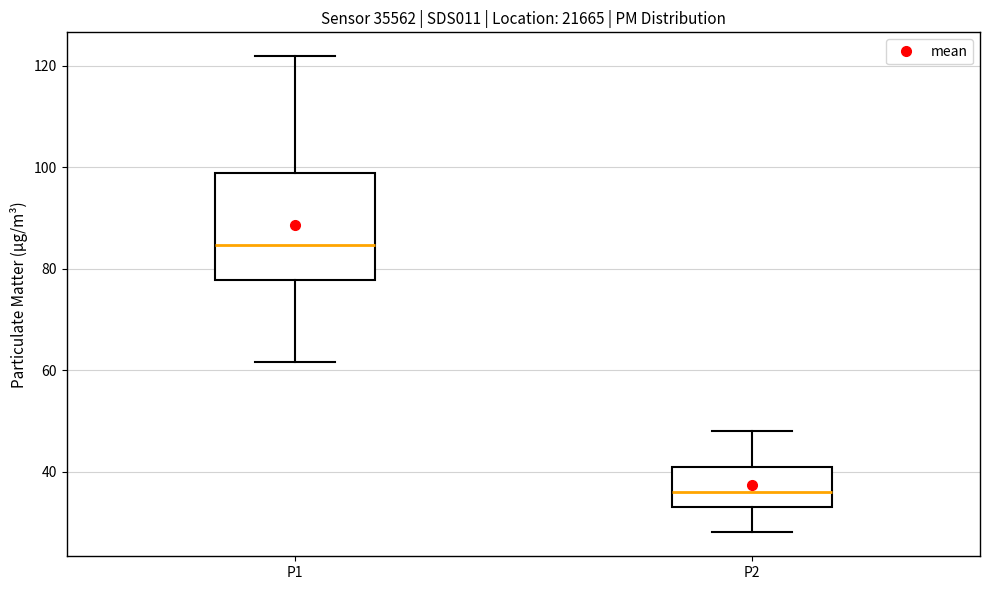

Where does the median line of the box for P1 sit on the y-axis? The values are not printed on the chart, so give them approximately, as read against the axis.

84